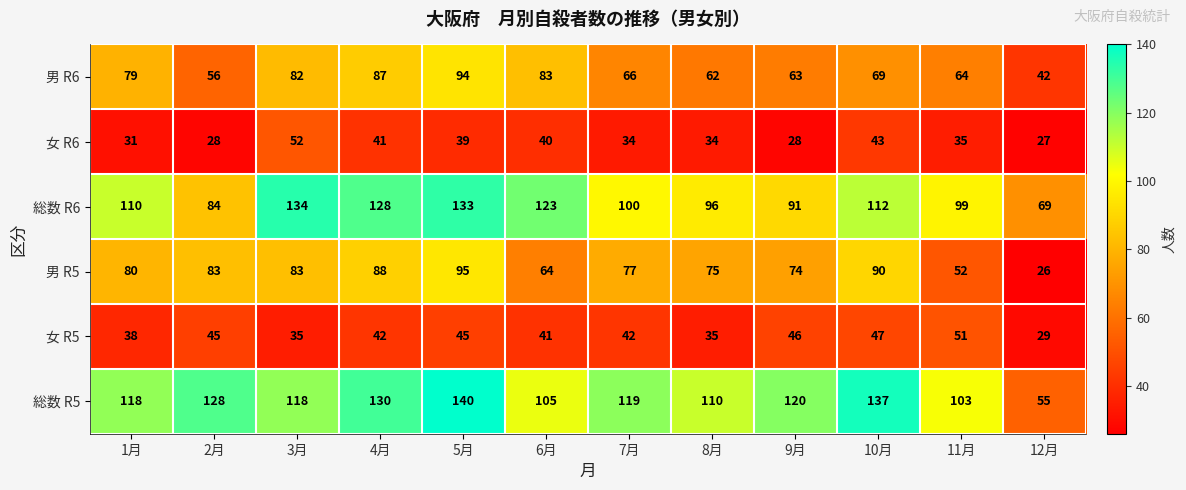

True or false: 男 R5 has a value of 88 at 4月.

True